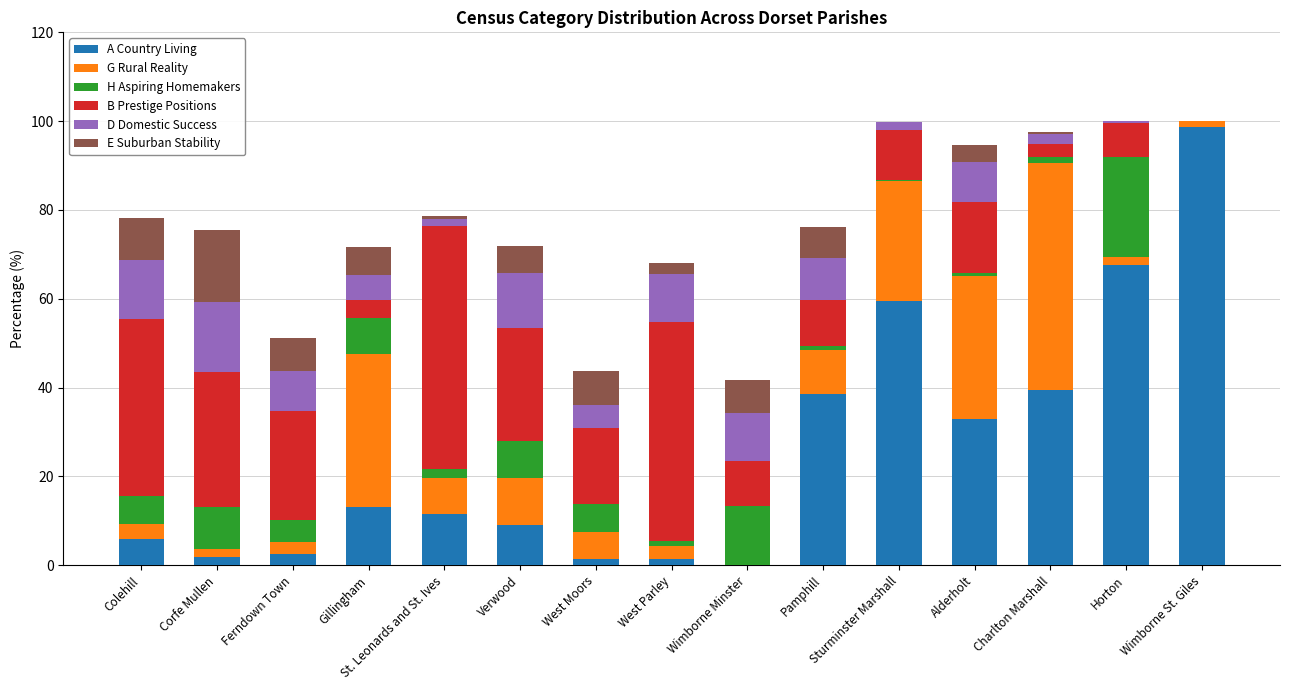

The value of A Country Living at Sturminster Marshall is 35.5. True or false?

False